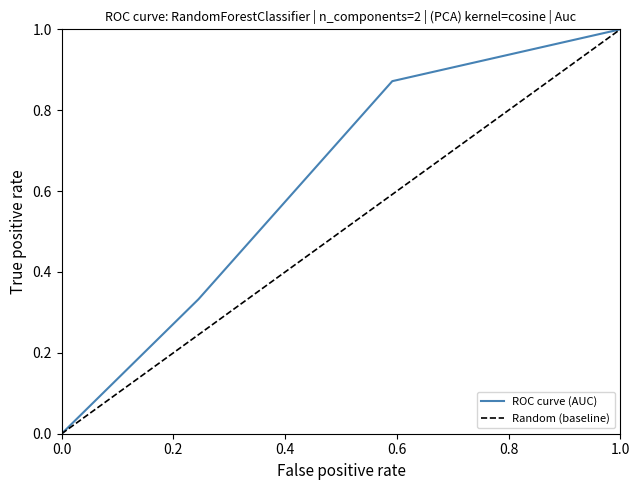

Is the value of ROC curve (AUC) at 12 greater than the value of Random (baseline) at 4?

Yes